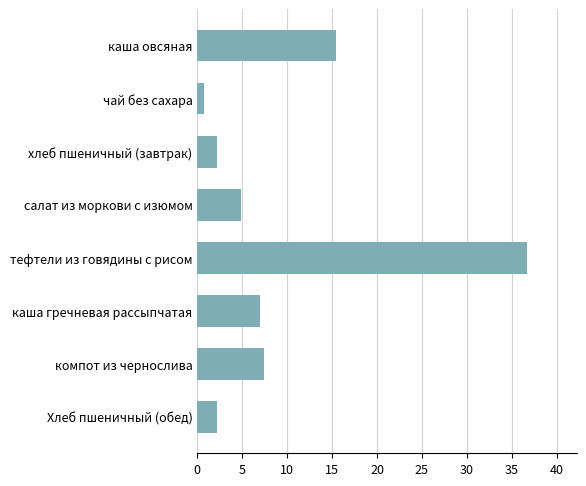

Reading top to bottom, extract all data points from this chart.

каша овсяная=15.5	чай без сахара=0.7	хлеб пшеничный (завтрак)=2.2	салат из моркови с изюмом=4.9	тефтели из говядины с рисом=36.7	каша гречневая рассыпчатая=7.0	компот из чернослива=7.5	Хлеб пшеничный (обед)=2.2